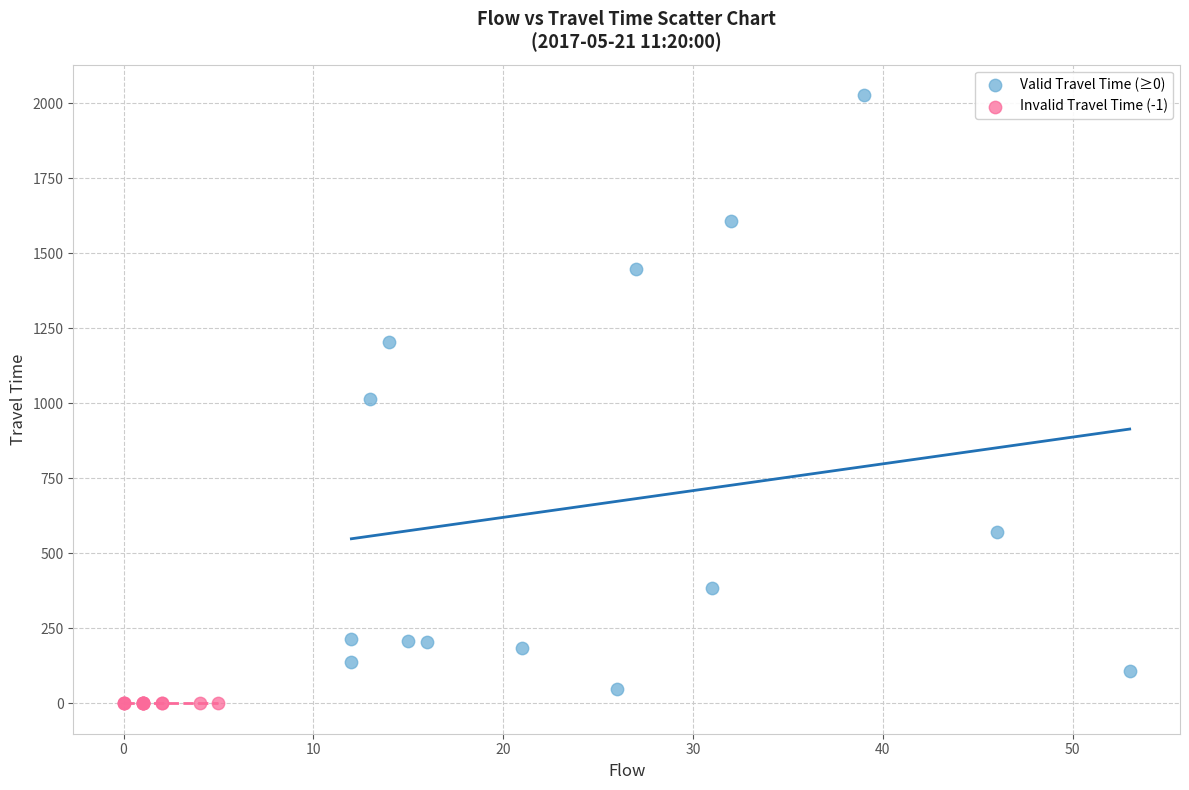

Which series contains the highest Y value?

Valid Travel Time (≥0)